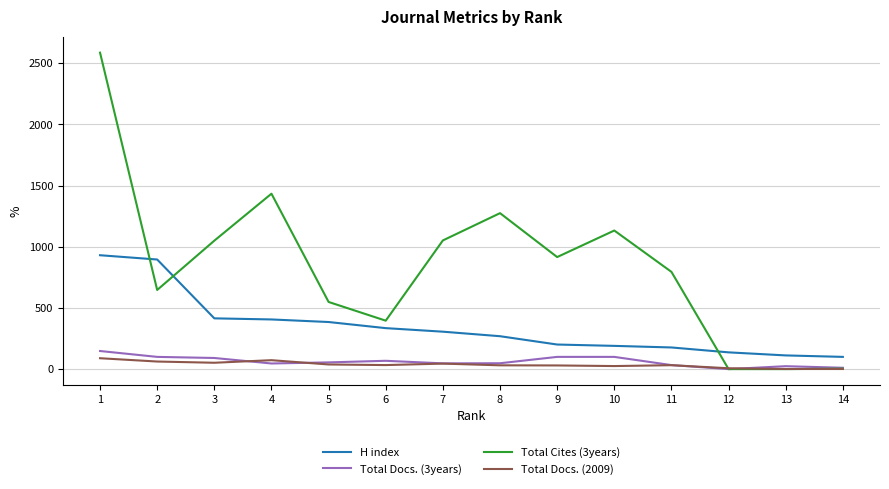

How many distinct data groups are displayed?

4